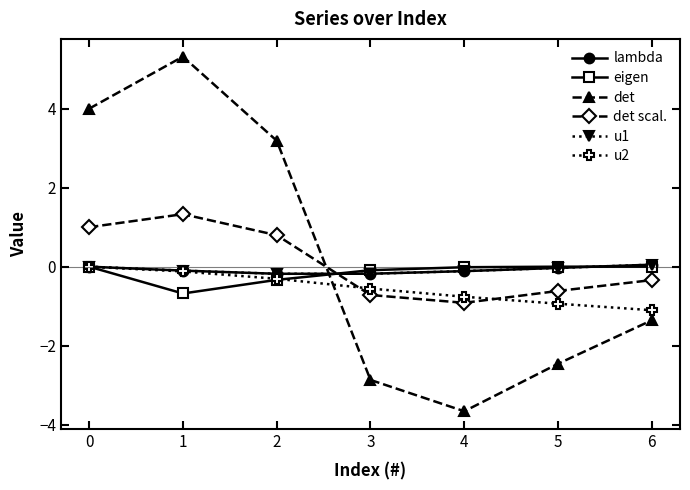

What is the maximum value shown in the chart?

5.3